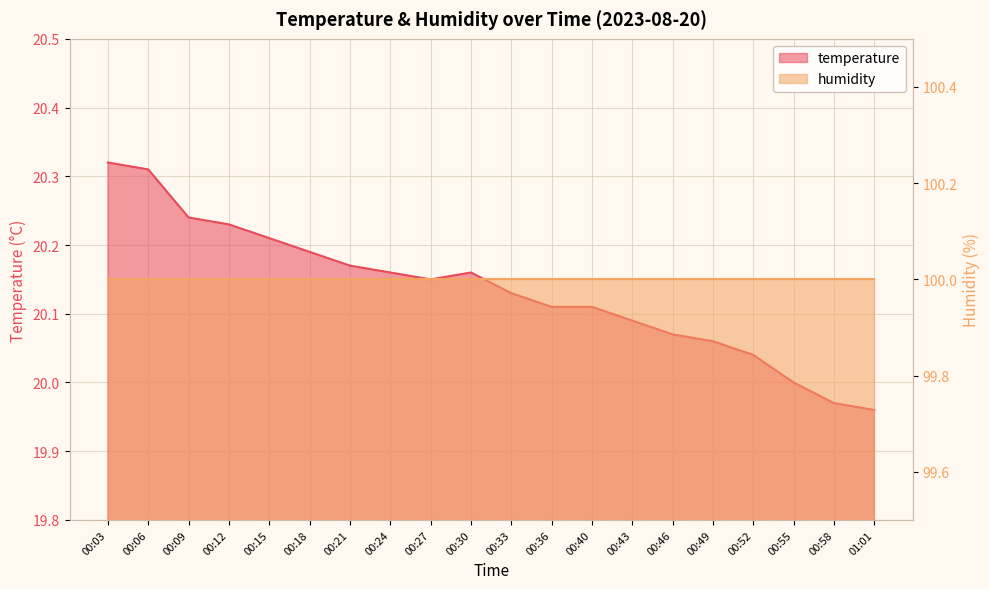

Reading left to right, list all the values displayed in this chart.

00:03=20.3	00:06=20.3	00:09=20.2	00:12=20.2	00:15=20.2	00:18=20.2	00:21=20.2	00:24=20.2	00:27=20.1	00:30=20.2	00:33=20.1	00:36=20.1	00:40=20.1	00:43=20.1	00:46=20.1	00:49=20.1	00:52=20.0	00:55=20.0	00:58=20.0	01:01=20.0